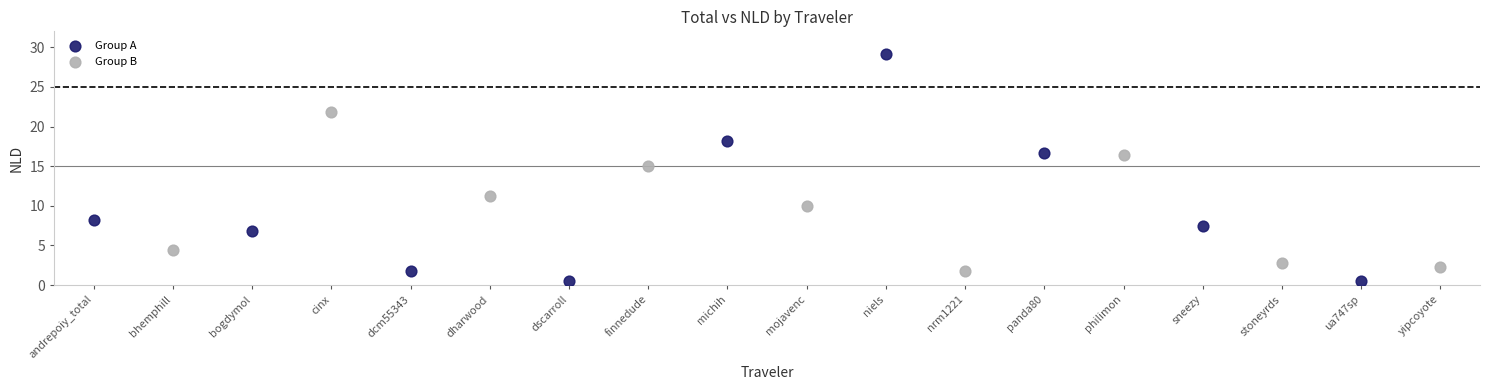

What are all the series names shown in the legend?

Group A, Group B